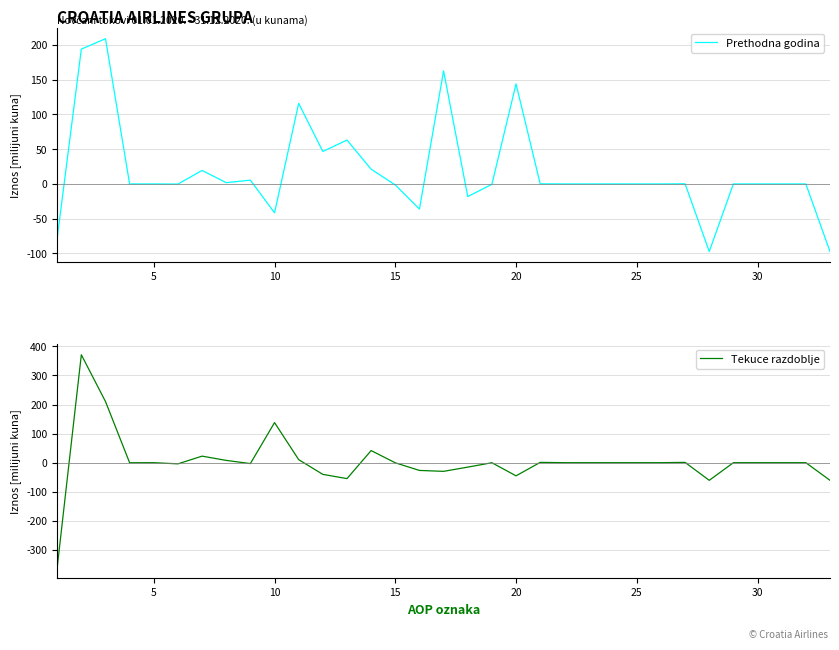

Which series has the largest total across all categories?

Prethodna godina